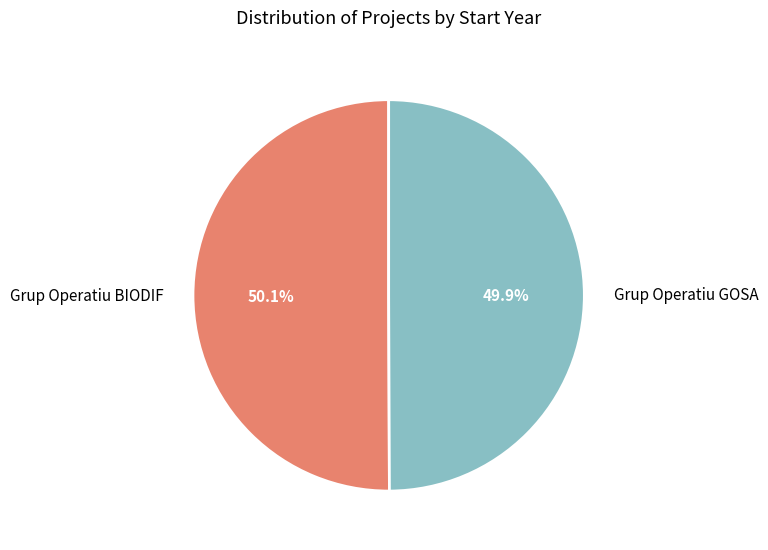

How many segments does this pie chart have?

2